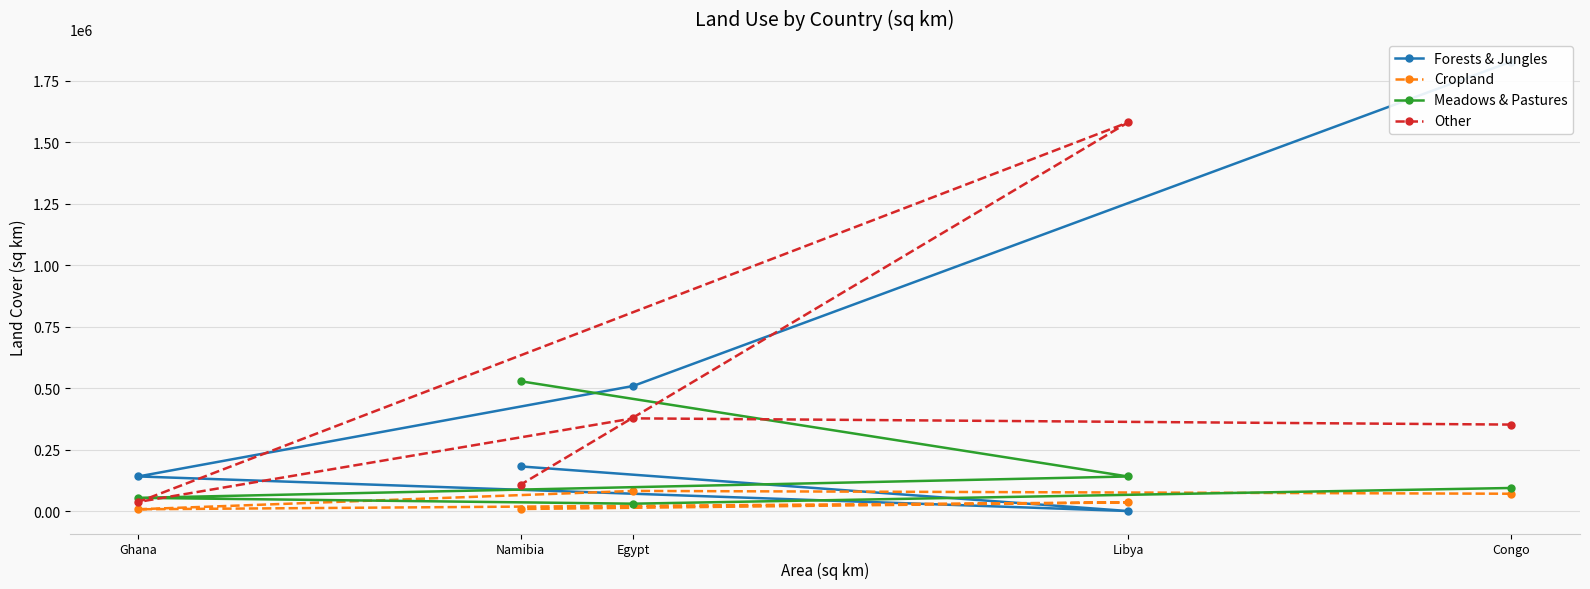

At how many categories does at least one series exceed 629436?

2